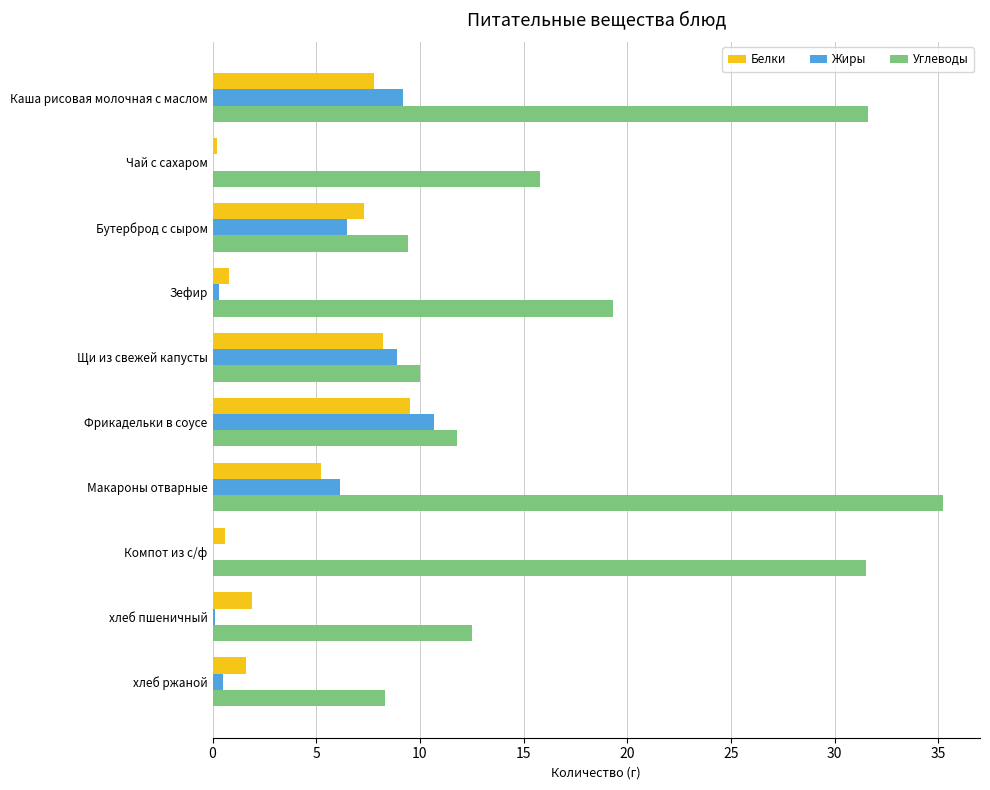

What is the sum of all Жиры values?

42.4